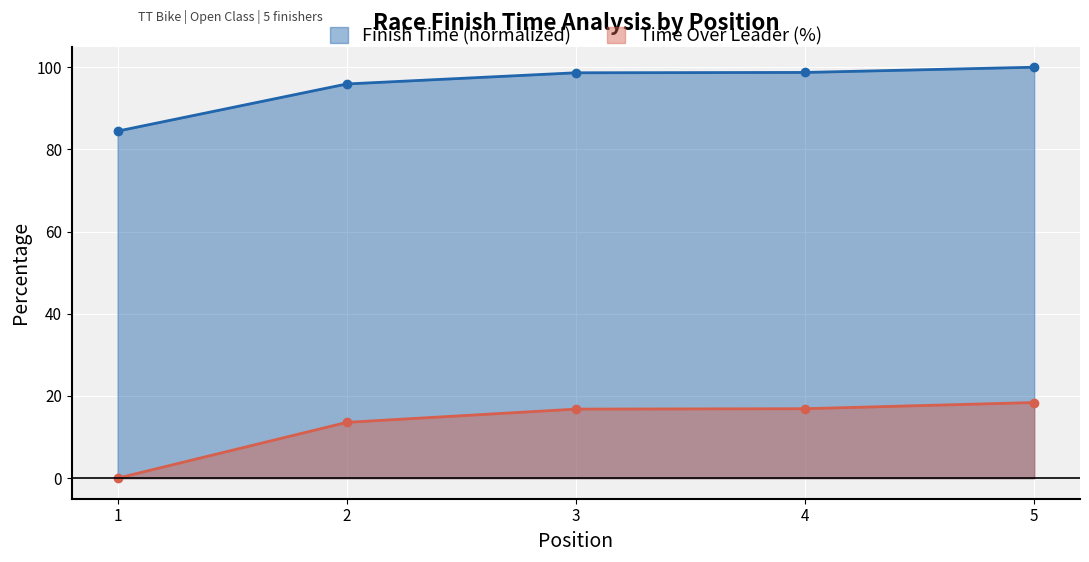

How many values in the Time Over Leader (%) series are below 16?

2